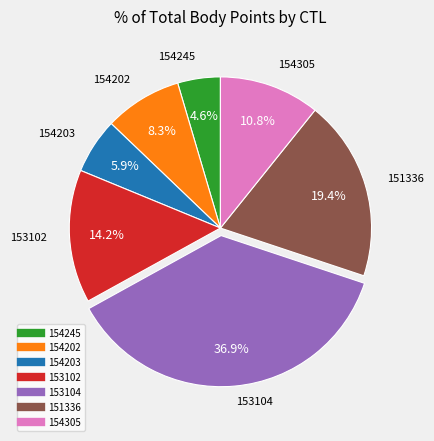

Does 153102 represent more than half of the total?

No